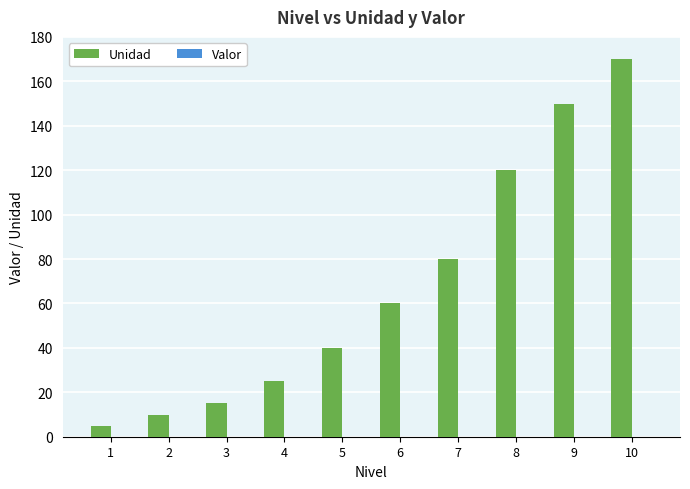

How many bars are there in total?

10